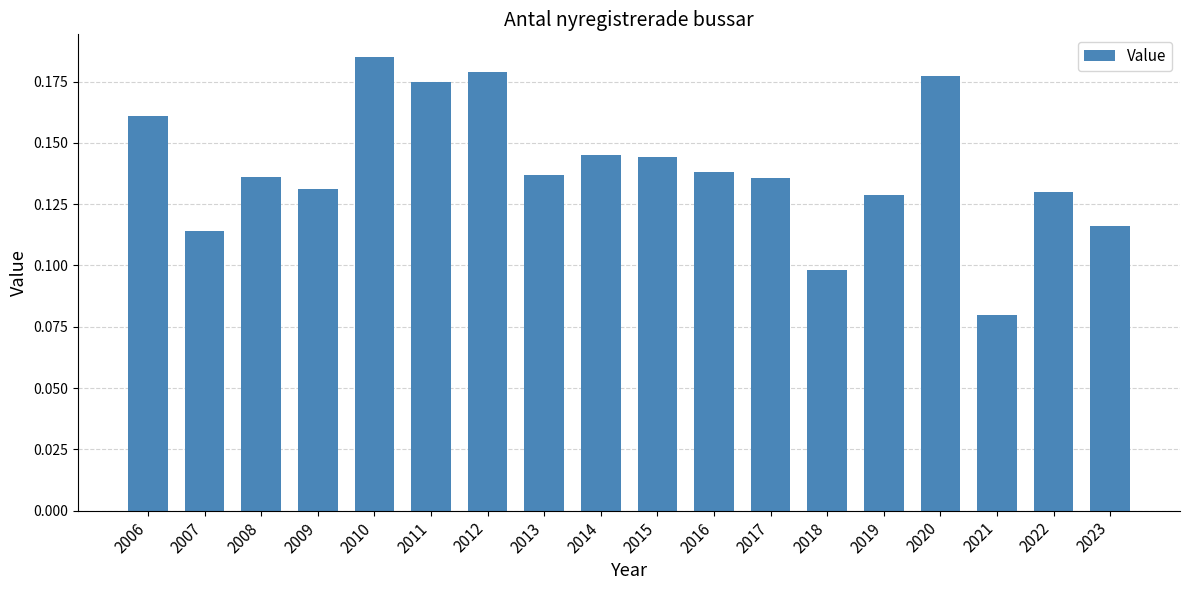

At which category does the chart reach its minimum across all series?

2021